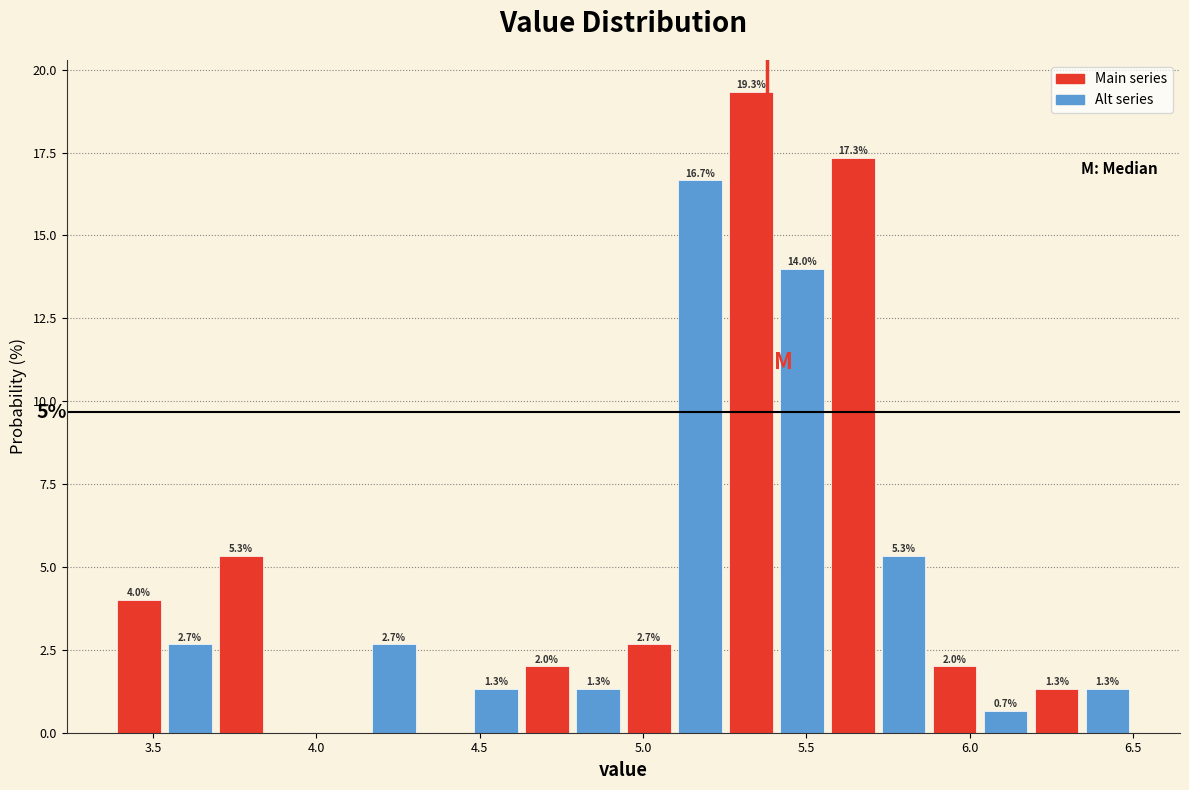

Around what value on the x-axis is the tallest bar? Give the approximate position of its centre, as read against the axis.

5.35